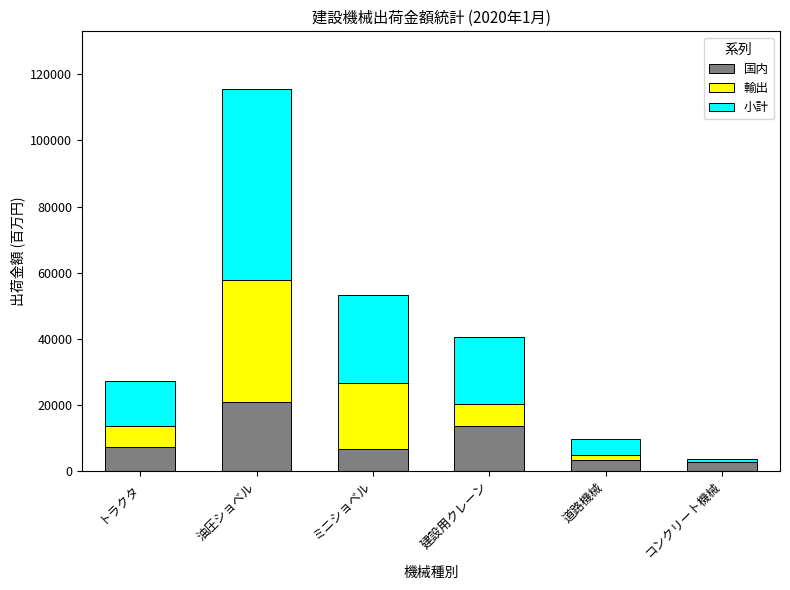

What is the total value across all series at 油圧ショベル?

115688